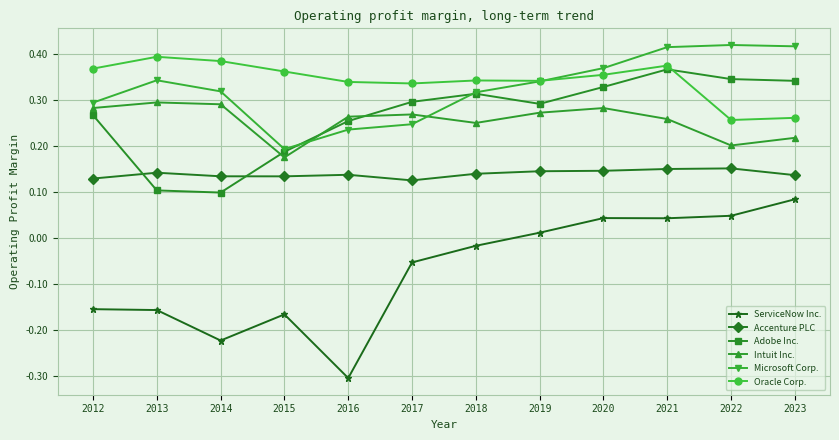

What is the minimum value shown in the chart?

-0.3